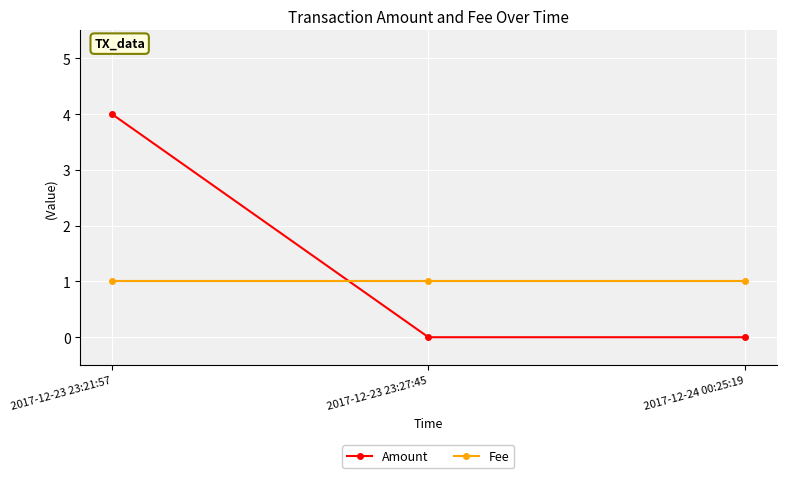

What is the difference between the Amount values at 2017-12-23 23:27:45 and 2017-12-23 23:21:57?

4